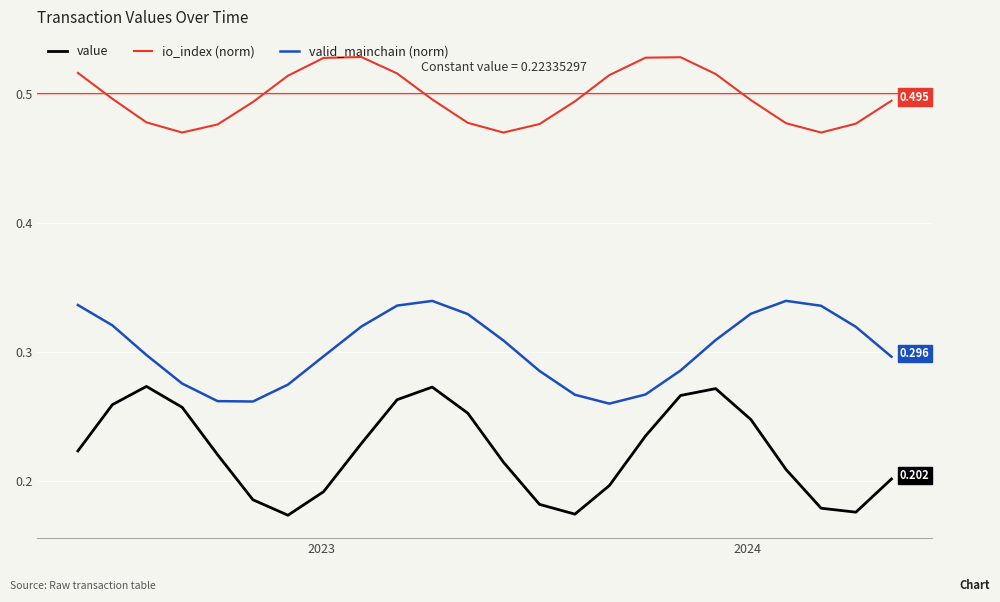

True or false: value and io_index (norm) cross at least once.

False